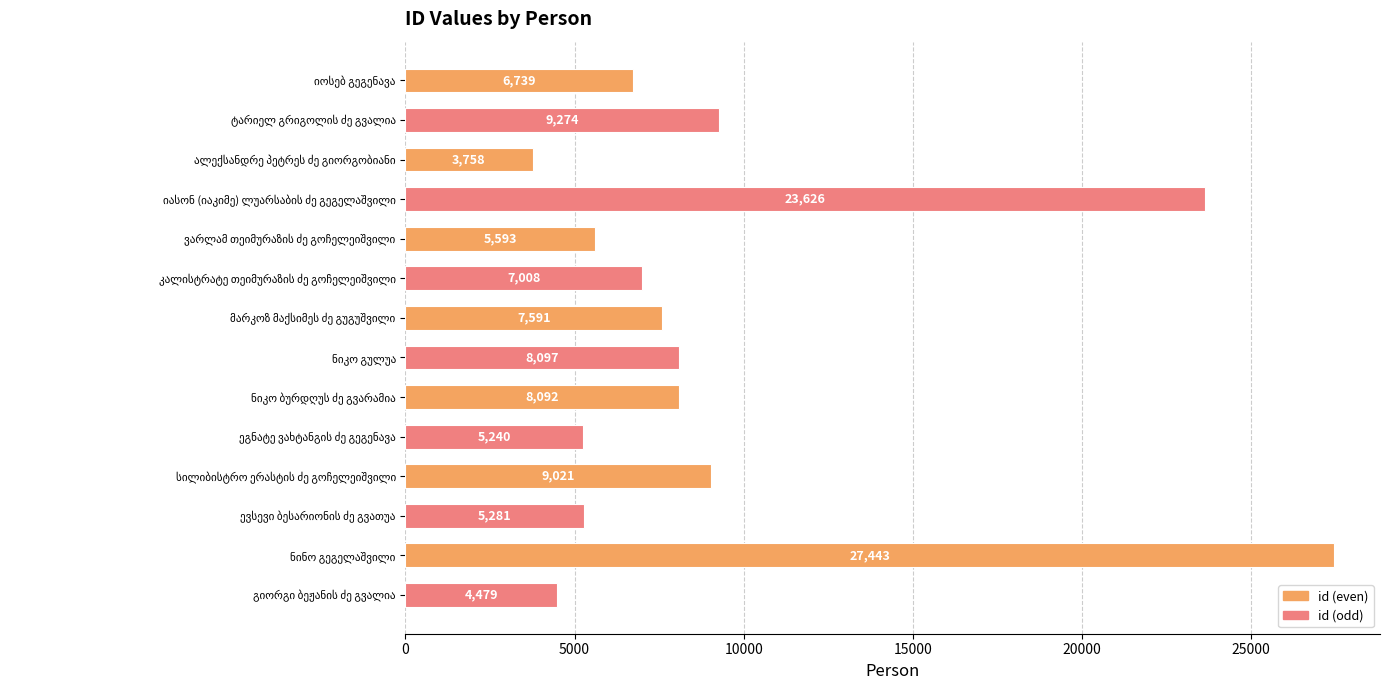

What is the difference between the second highest and minimum values?

19868